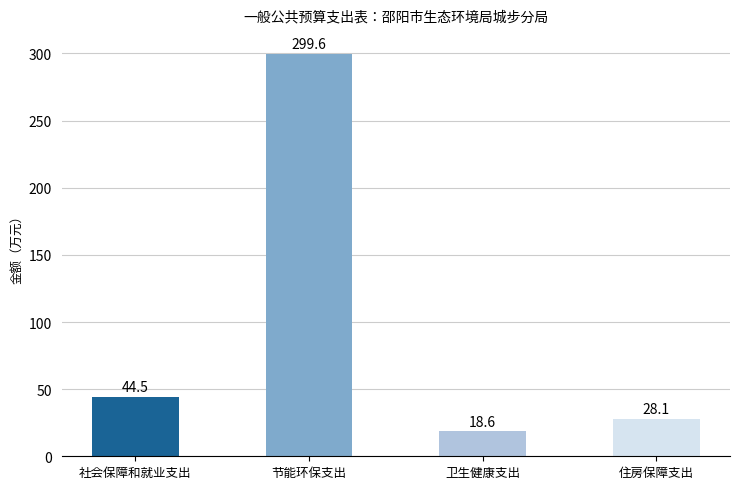

What is the minimum value shown in the chart?

18.6